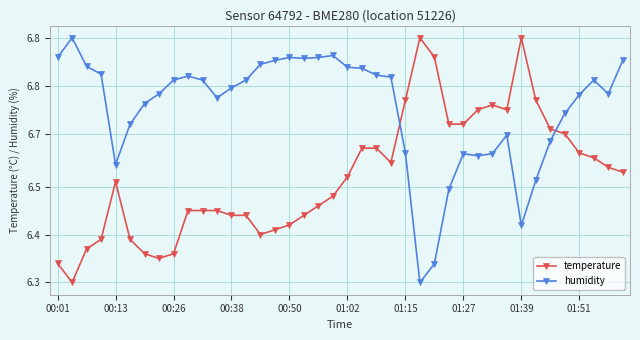

How many interior local peaks does the temperature series have?

4